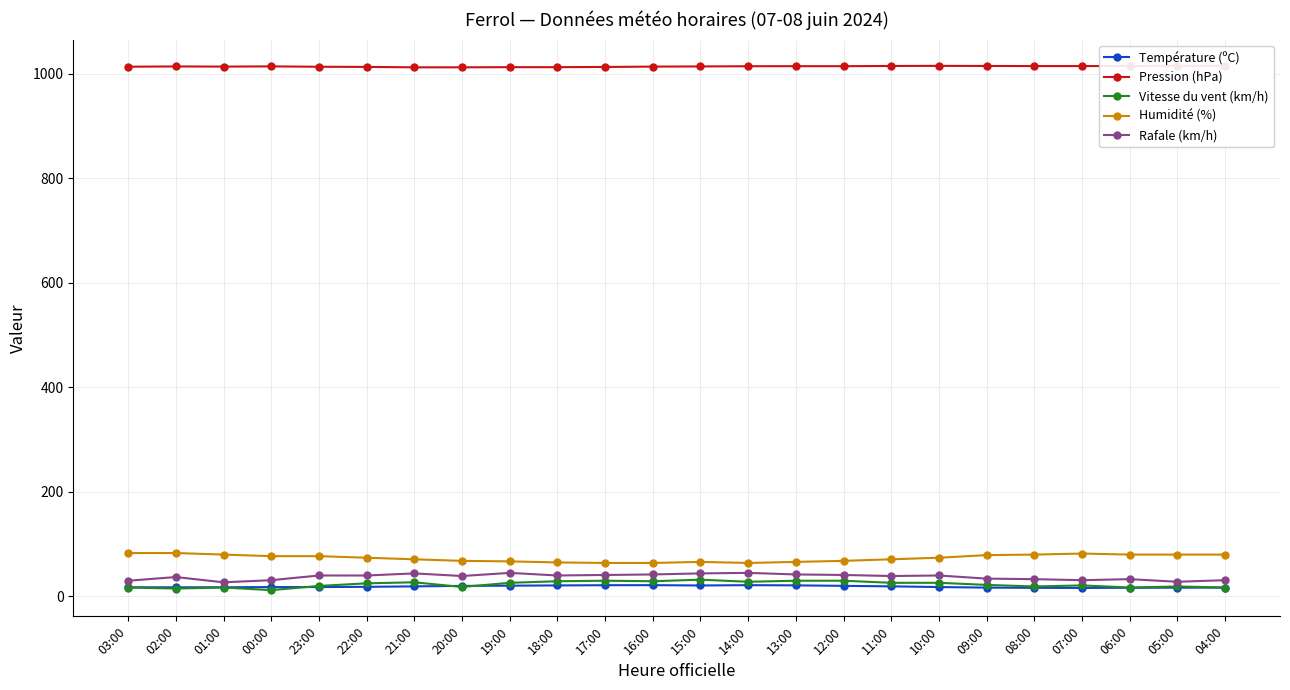

What is the value of the Rafale (km/h) point at the 16th from the left?

41.0